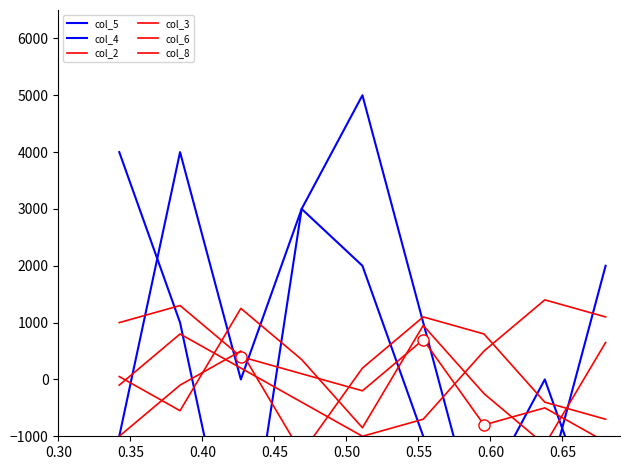

Is the value of col_5 at 0.35 greater than the value of col_4 at 0.70?

No